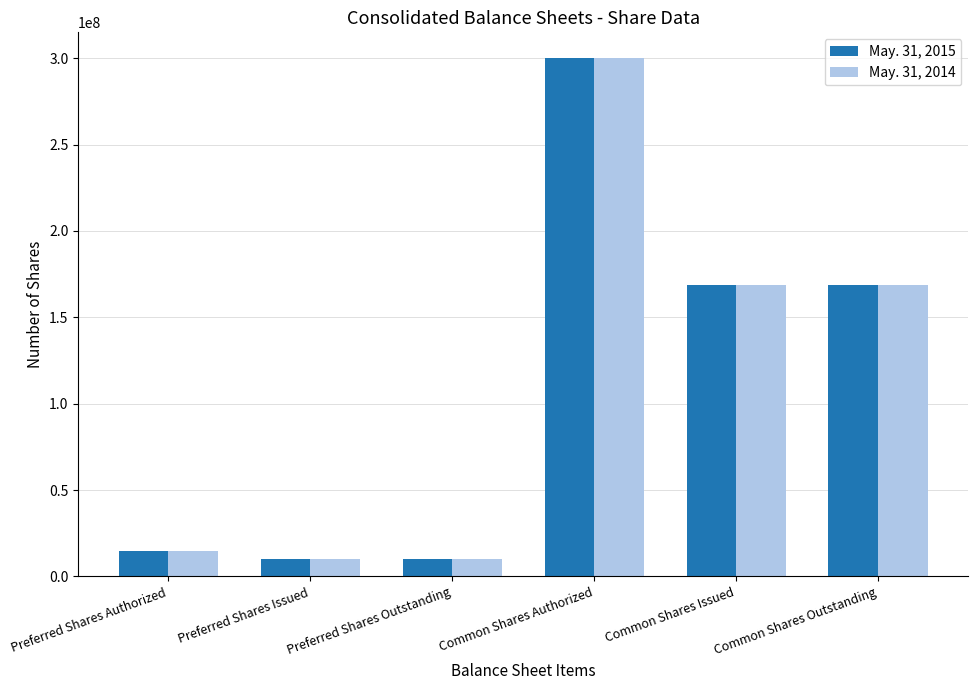

What is the smallest value displayed?

10000000